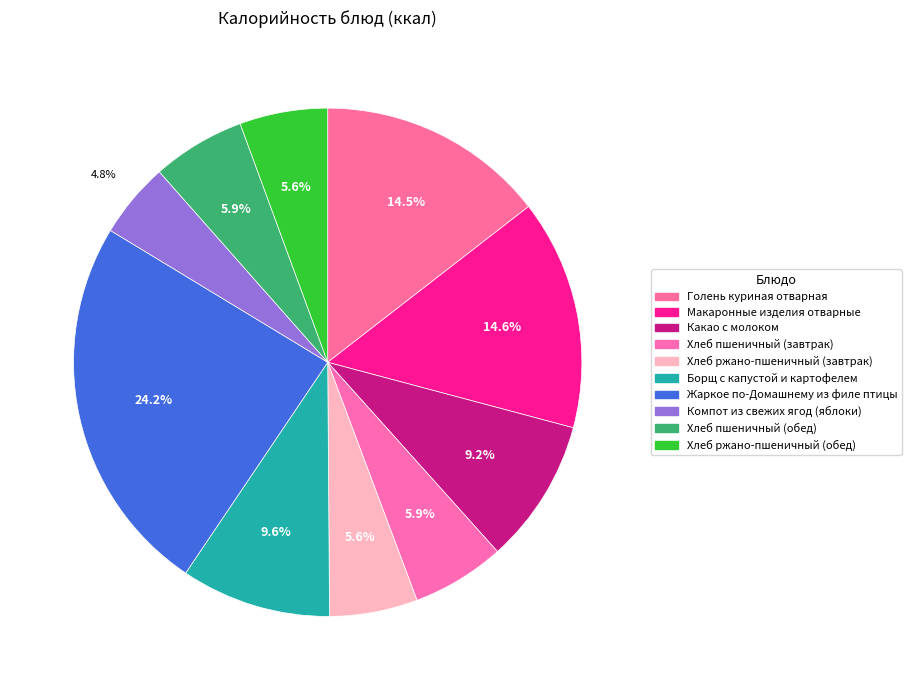

Count the number of slices in the pie.

10